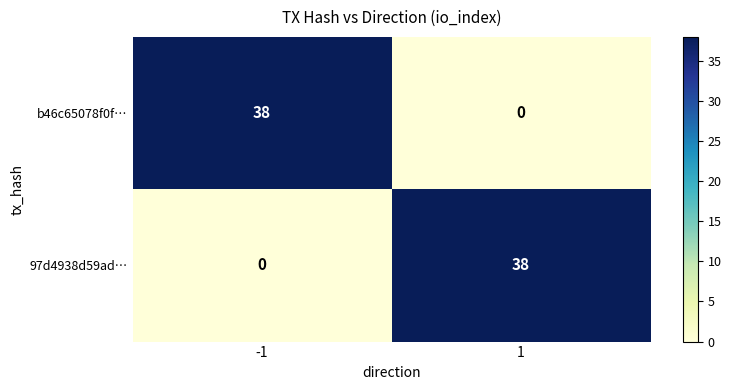

What is the total value across all series at -1?

38